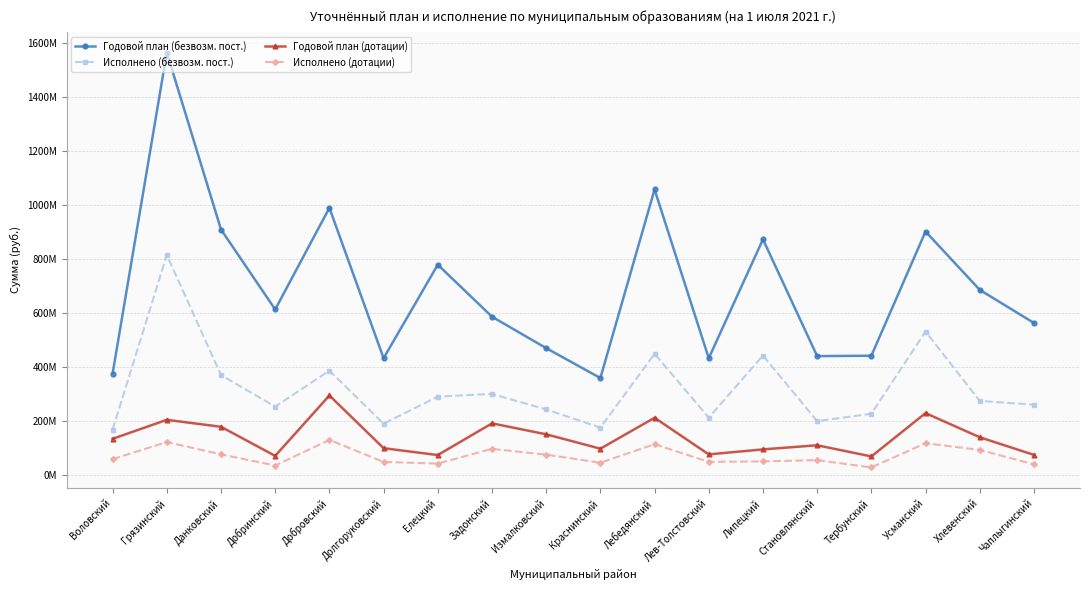

Reading right to left, transcribe all the data shown in this chart.

Годовой план (безвозм. пост.): Чаплыгинский=563021474.4	Хлевенский=685804391.3	Усманский=902069538.8	Тербунский=441520298.3	Становлянский=440160574.6	Липецкий=873107158.1	Лев-Толстовский=432308053.9	Лебедянский=1058056694.2	Краснинский=358808566.0	Измалковский=469706517.0	Задонский=586236260.0	Елецкий=779080566.5	Долгоруковский=432305494.4	Добровский=989800427.2	Добринский=613148085.9	Данковский=909535326.2	Грязинский=1565716044.3	Воловский=375535373.4
Исполнено (безвозм. пост.): Чаплыгинский=260030009.5	Хлевенский=273920815.3	Усманский=531338215.3	Тербунский=226381181.3	Становлянский=199070957.2	Липецкий=442352194.5	Лев-Толстовский=211943881.8	Лебедянский=448554245.7	Краснинский=174795233.6	Измалковский=242478715.2	Задонский=299816442.6	Елецкий=289993918.6	Долгоруковский=189547295.4	Добровский=386205910.4	Добринский=252839212.7	Данковский=369842797.6	Грязинский=814994910.1	Воловский=167488560.8
Годовой план (дотации): Чаплыгинский=73827071.0	Хлевенский=139247720.0	Усманский=228693760.0	Тербунский=68079130.0	Становлянский=109506100.0	Липецкий=94258290.0	Лев-Толстовский=75667070.0	Лебедянский=211466610.0	Краснинский=96879490.0	Измалковский=150170610.0	Задонский=190772500.0	Елецкий=73199430.0	Долгоруковский=98678936.0	Добровский=294197250.0	Добринский=70183410.0	Данковский=178030285.0	Грязинский=203850530.0	Воловский=133427110.0
Исполнено (дотации): Чаплыгинский=38712763.0	Хлевенский=92296220.0	Усманский=117043612.8	Тербунский=27378720.0	Становлянский=54363170.0	Липецкий=49771390.0	Лев-Толстовский=47885870.0	Лебедянский=113478860.0	Краснинский=44797960.0	Измалковский=74636296.5	Задонский=96188050.0	Елецкий=41776540.0	Долгоруковский=47689670.0	Добровский=129383782.0	Добринский=34474366.6	Данковский=75789250.0	Грязинский=121556399.0	Воловский=58004000.0